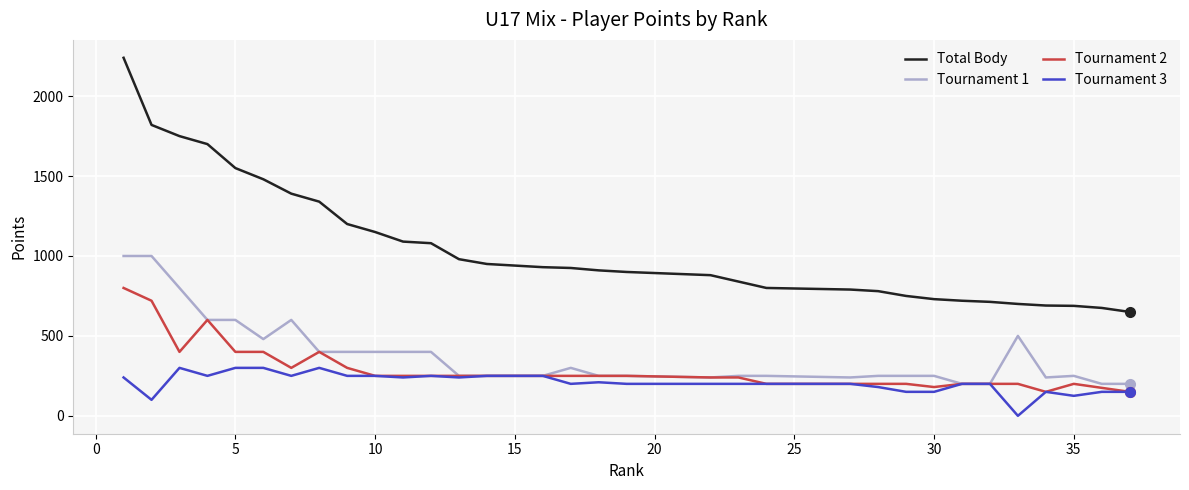

True or false: Total Body and Tournament 3 cross at least once.

False